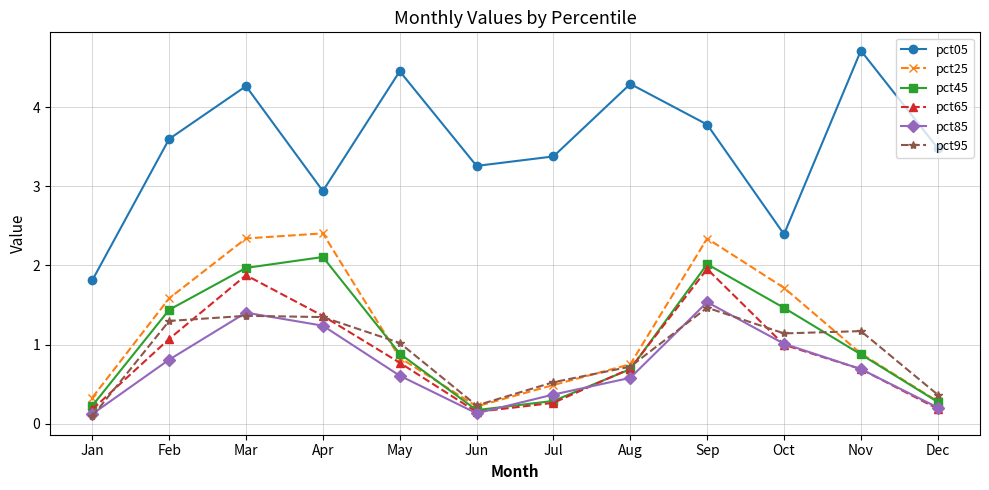

What is the smallest value displayed?

0.1